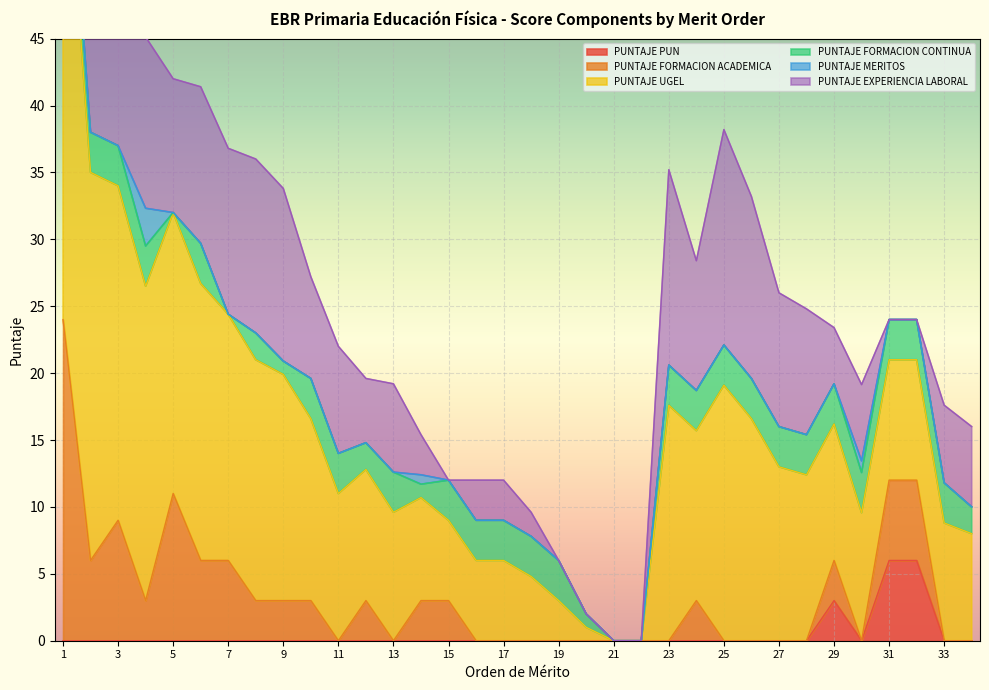

Which series has the largest total across all categories?

PUNTAJE UGEL